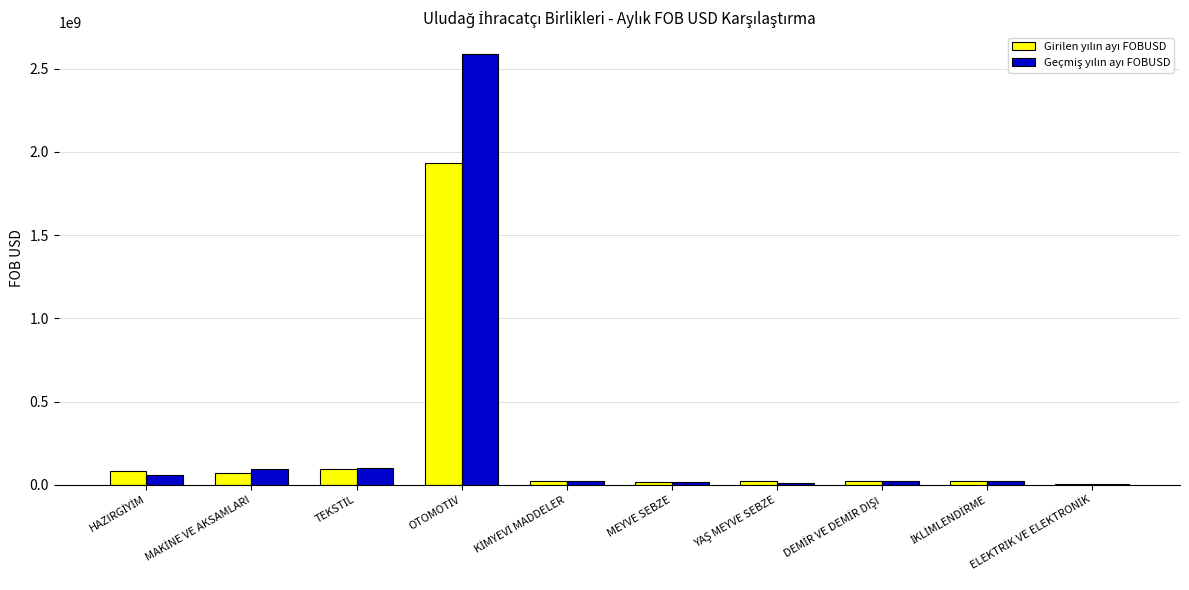

What is the difference between the highest and lowest values at MEYVE SEBZE?

844858.3